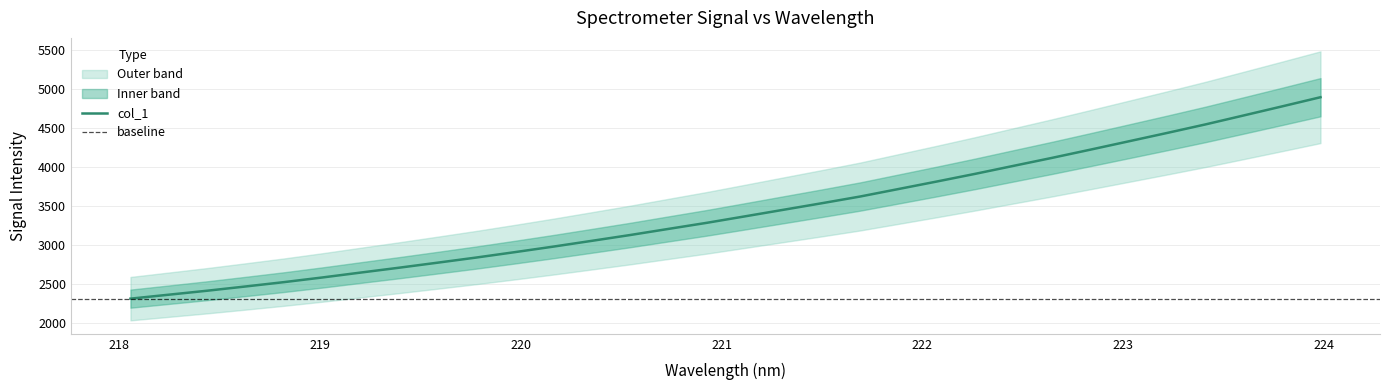

Count the number of categories in the chart.

32